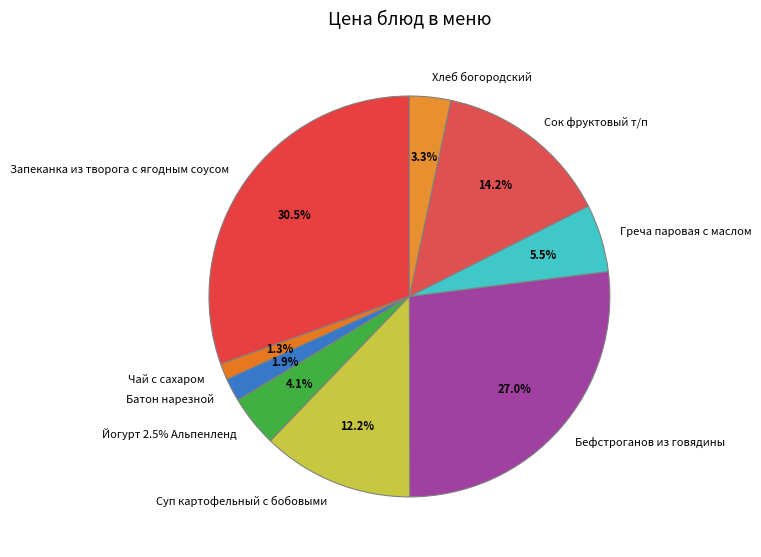

To the nearest percent, what portion does Хлеб богородский represent?

3%